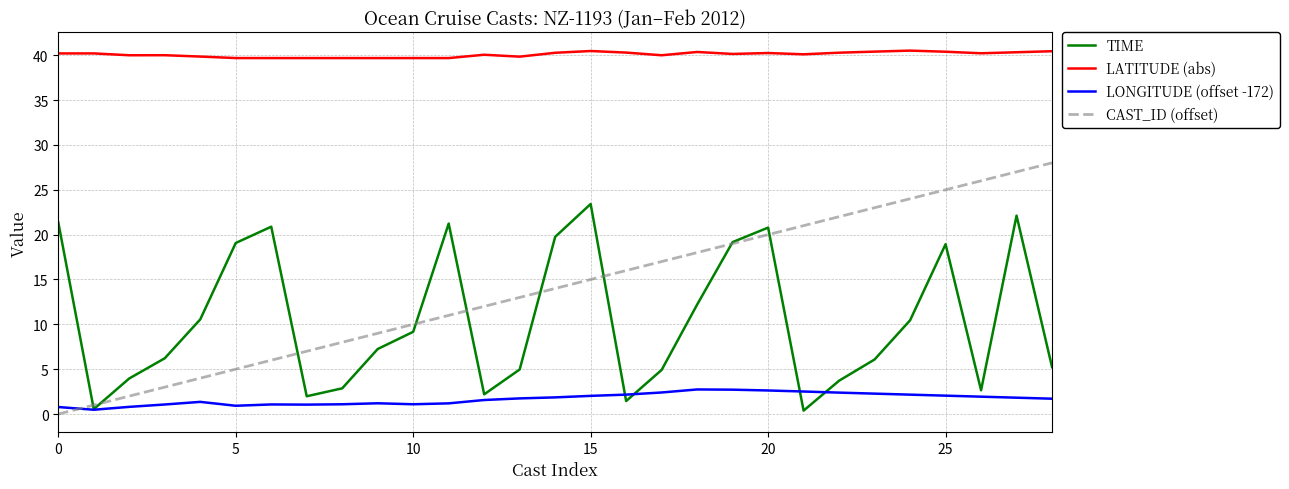

Which series has the largest range (max minus min)?

CAST_ID (offset)